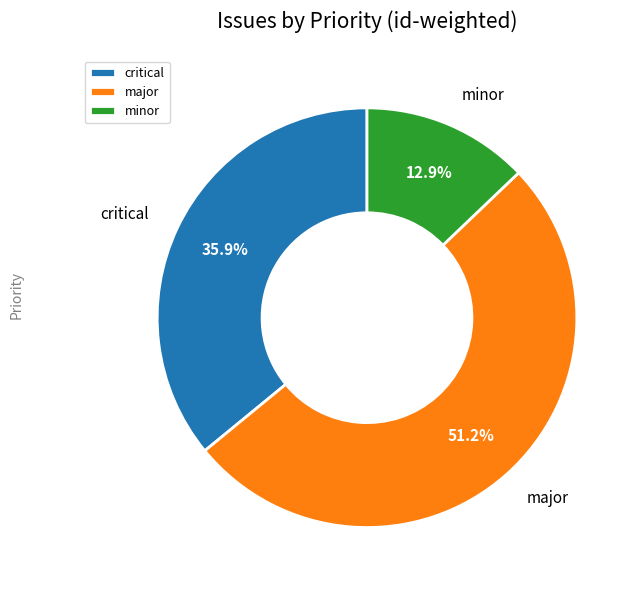

What percentage is NOT represented by critical?

64.1%